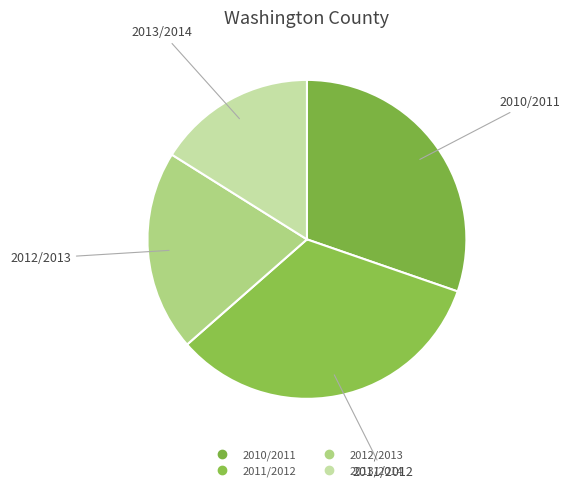

Is the sum of 2011/2012 and 2010/2011 greater than half?

Yes